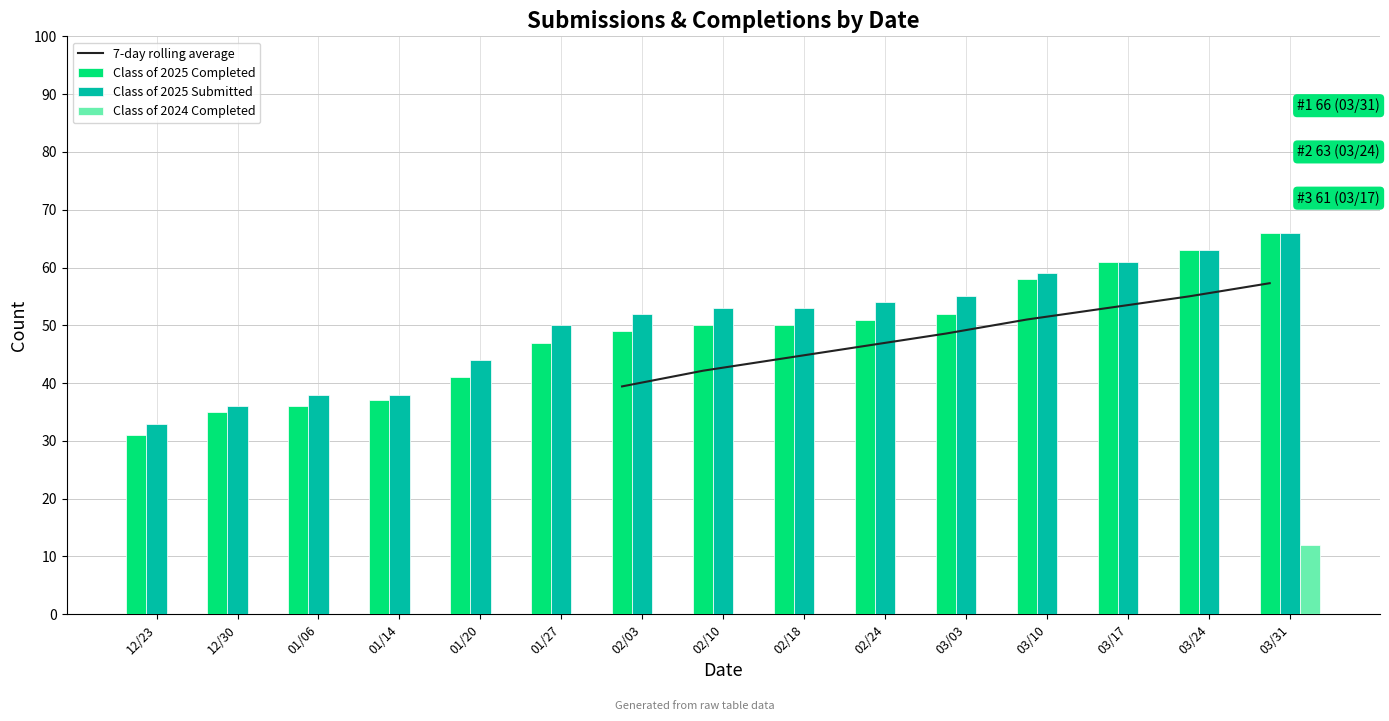

The value of Class of 2025 Submitted at 03/03 is 81. True or false?

False